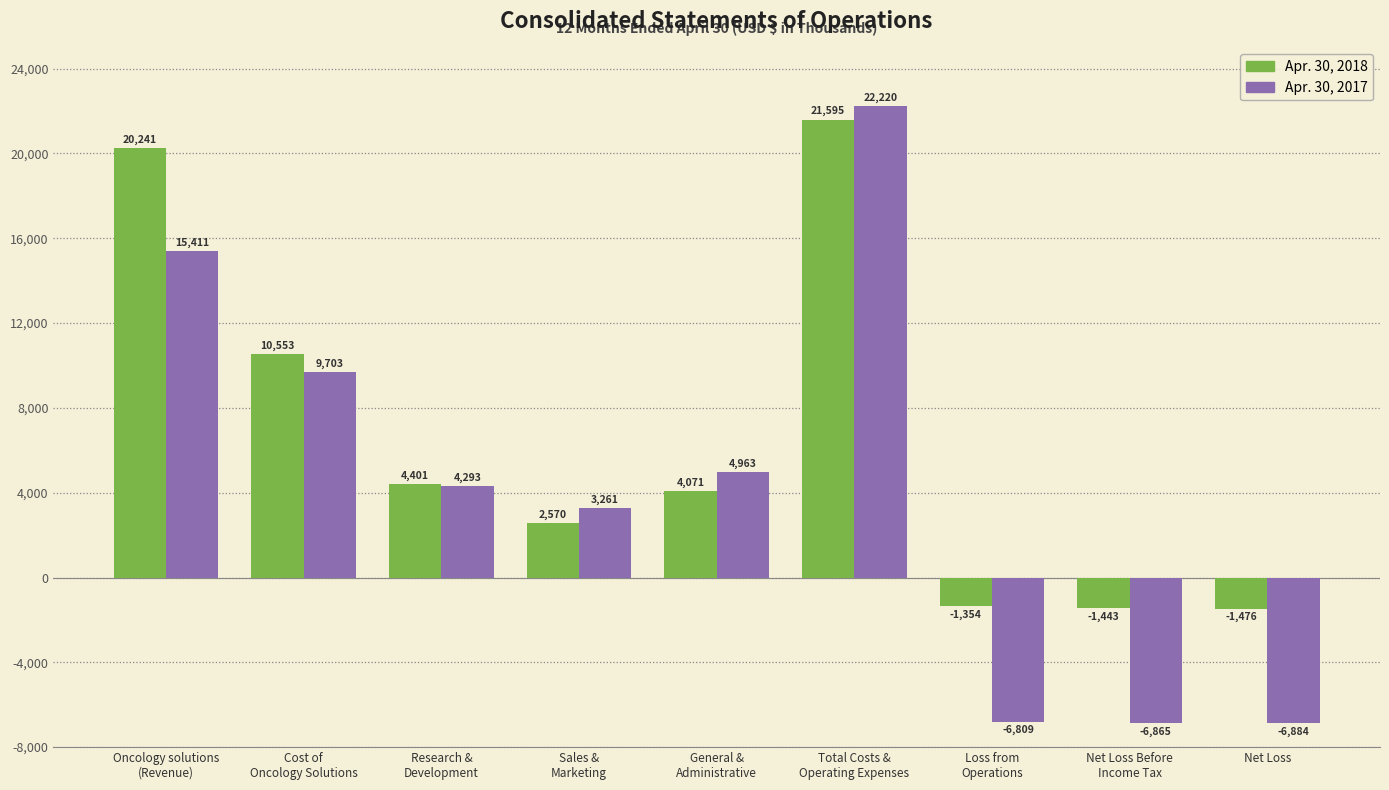

Reading right to left, list all the values displayed in this chart.

Apr. 30, 2018: Net Loss=-1476	Net Loss Before
Income Tax=-1443	Loss from
Operations=-1354	Total Costs &
Operating Expenses=21595	General &
Administrative=4071	Sales &
Marketing=2570	Research &
Development=4401	Cost of
Oncology Solutions=10553	Oncology solutions
(Revenue)=20241
Apr. 30, 2017: Net Loss=-6884	Net Loss Before
Income Tax=-6865	Loss from
Operations=-6809	Total Costs &
Operating Expenses=22220	General &
Administrative=4963	Sales &
Marketing=3261	Research &
Development=4293	Cost of
Oncology Solutions=9703	Oncology solutions
(Revenue)=15411